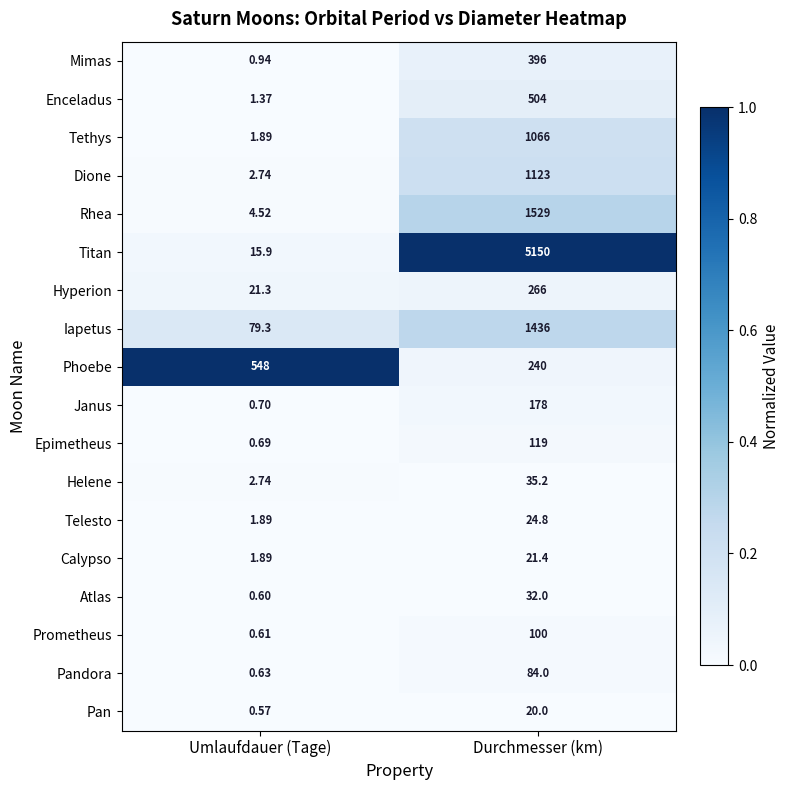

Between Umlaufdauer (Tage) and Durchmesser (km), which series saw the biggest shift?

Titan